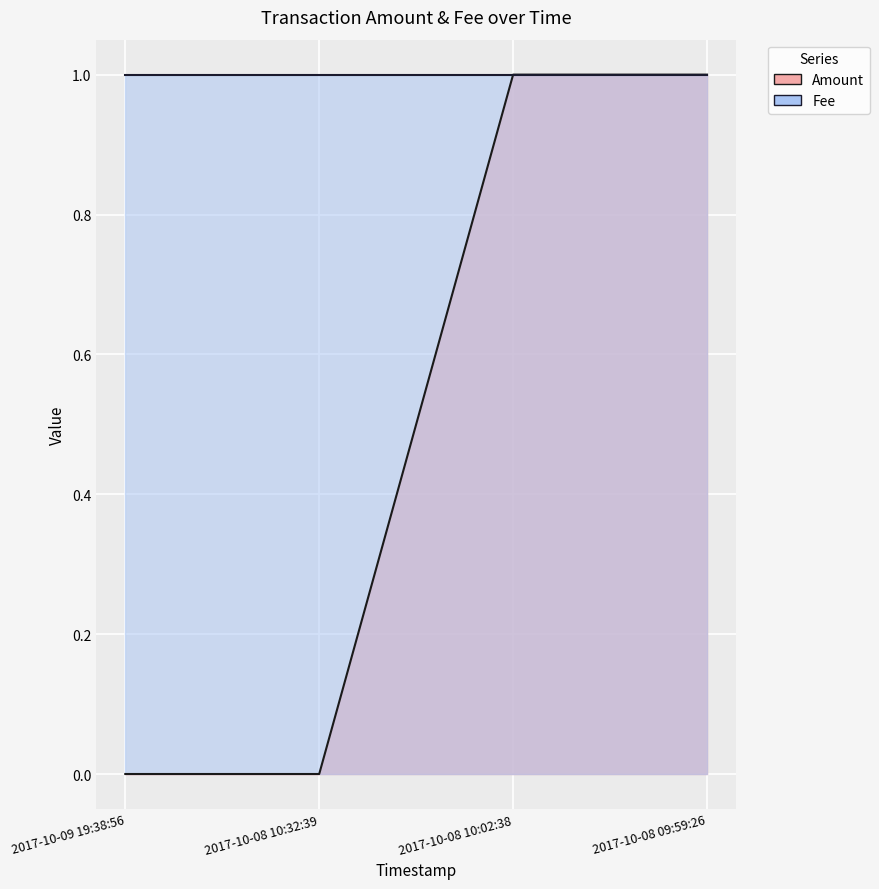

What is the label of the 2nd point from the right?

2017-10-08 10:02:38